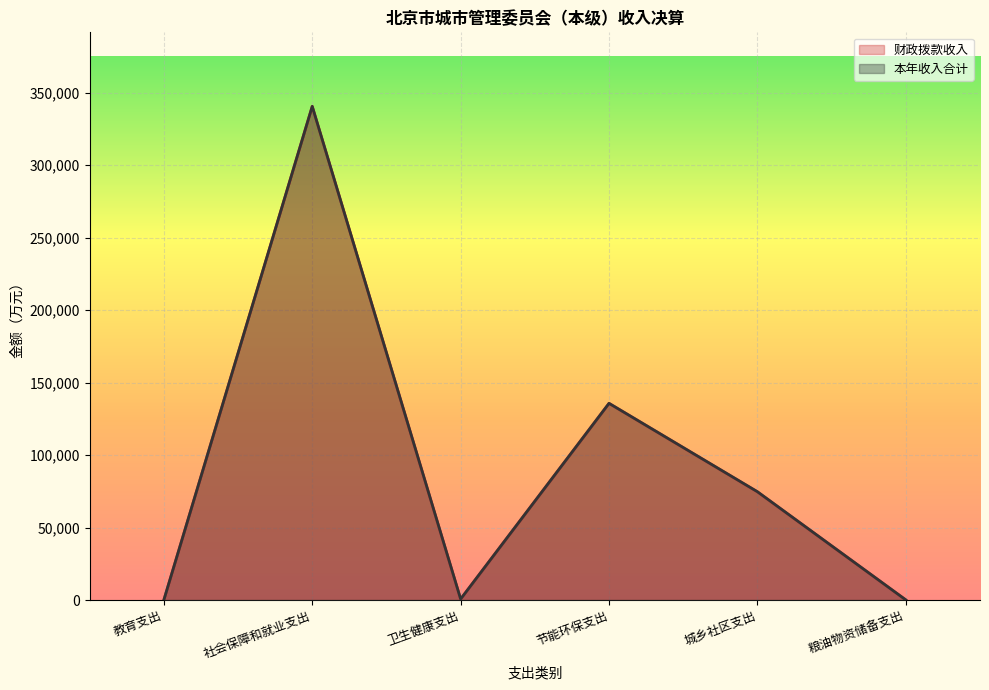

What is the label of the 3rd point from the left?

卫生健康支出